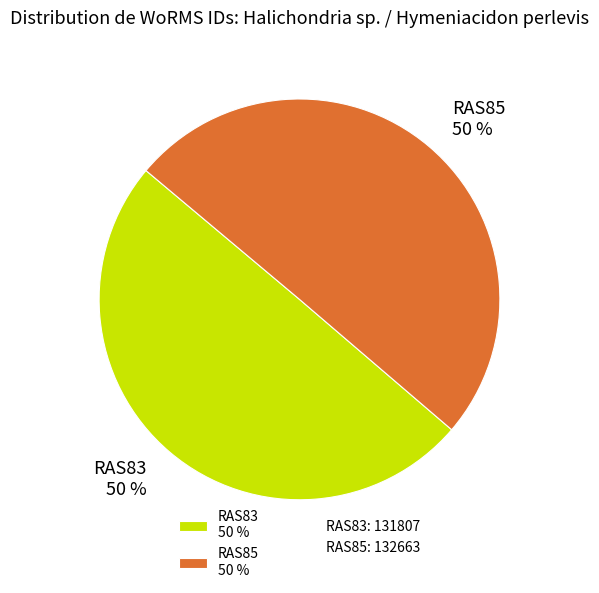

Is it true that RAS83 is 50% of the pie?

True